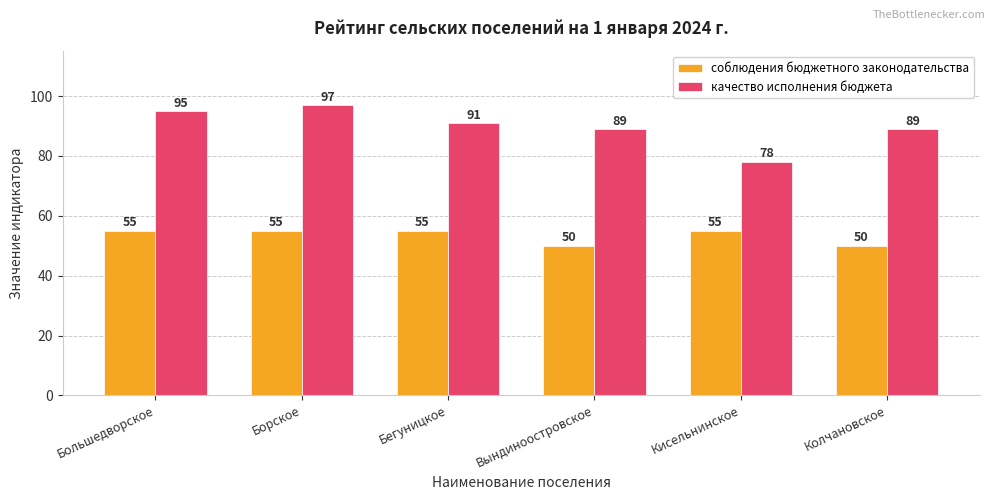

What is the approximate value of соблюдения бюджетного законодательства at Борское?

55